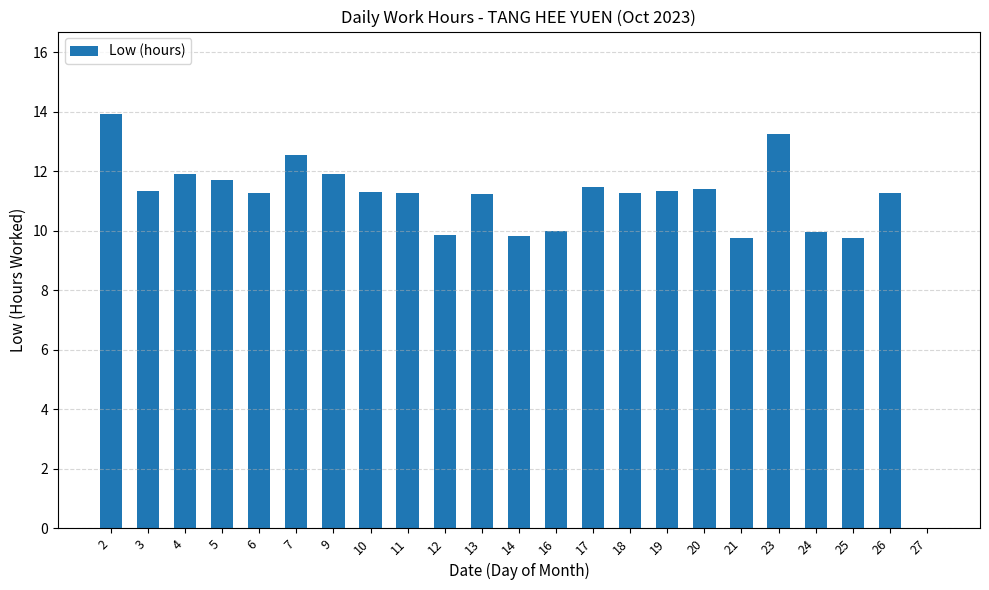

What is the change in value from 6 to 12?

-1.4